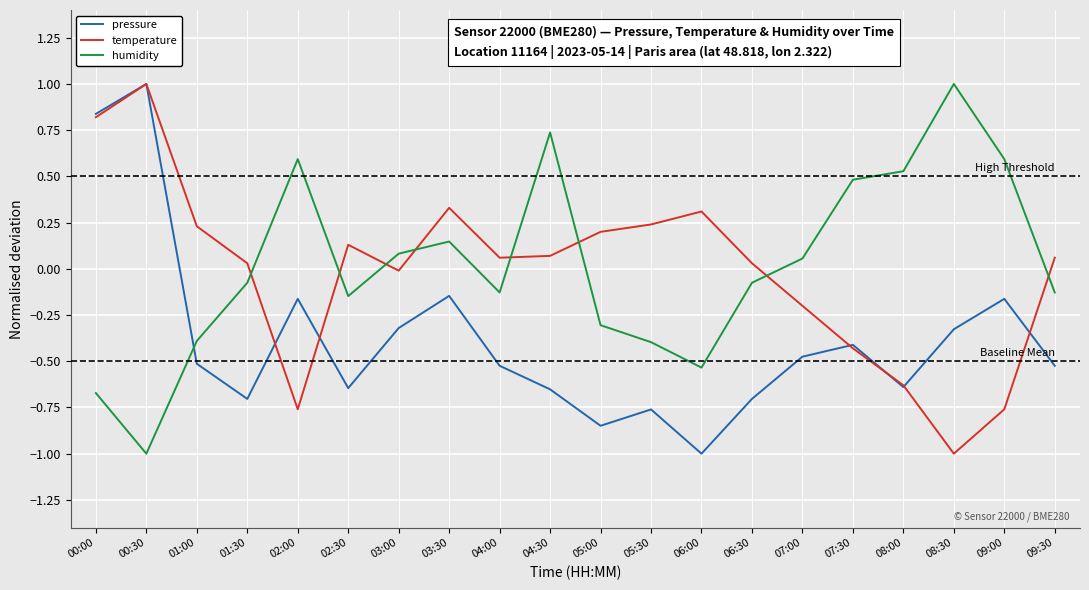

The humidity series shows 0.6 at 09:00. True or false?

True